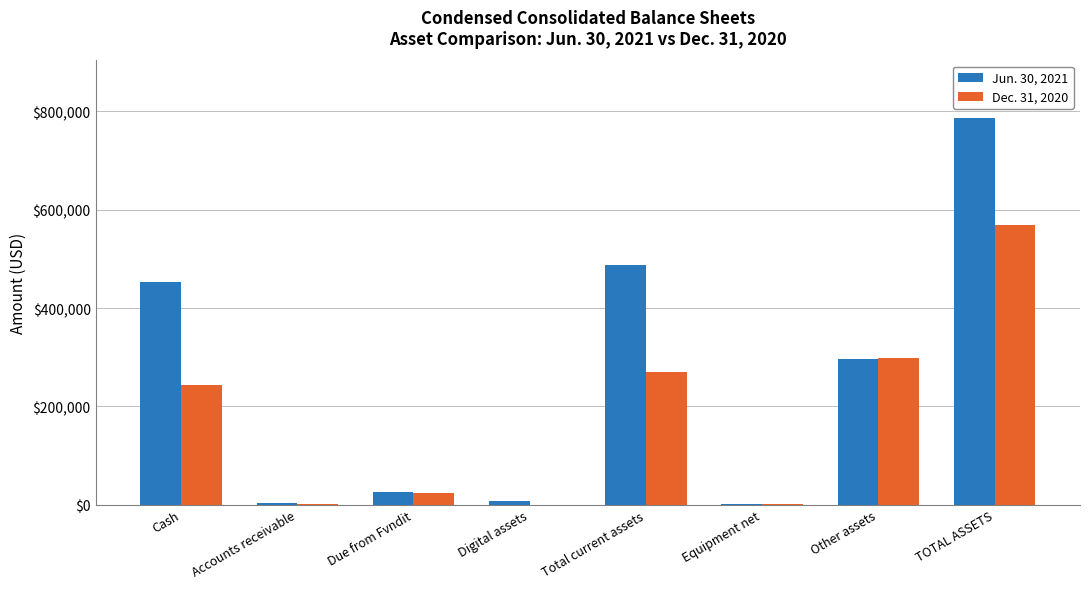

Between Cash and Total current assets, which series saw the biggest shift?

Jun. 30, 2021